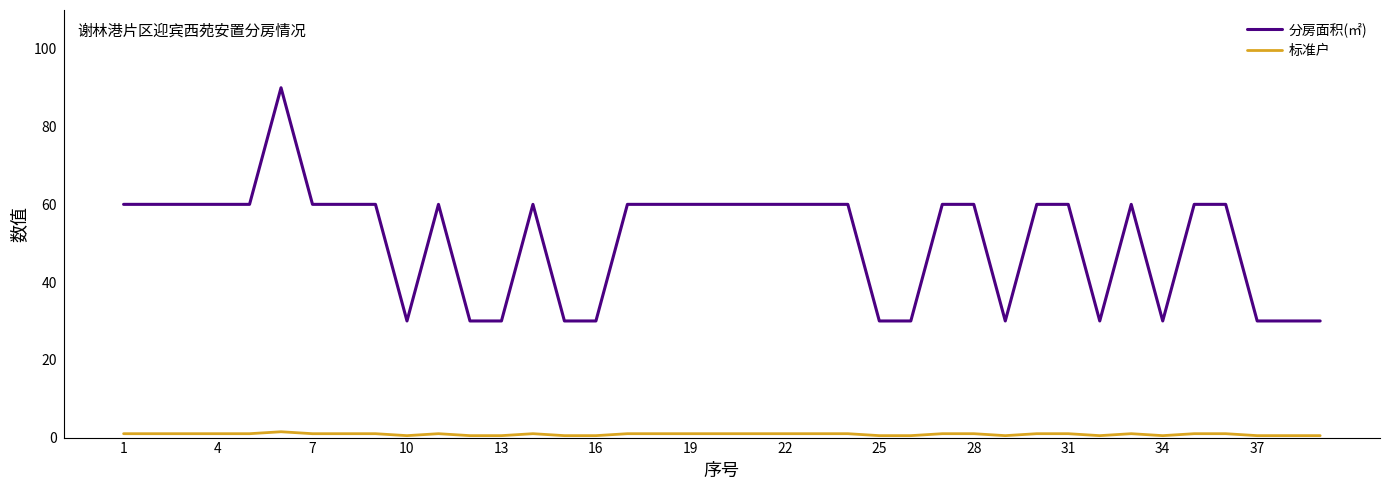

What is the greatest value displayed?

90.0